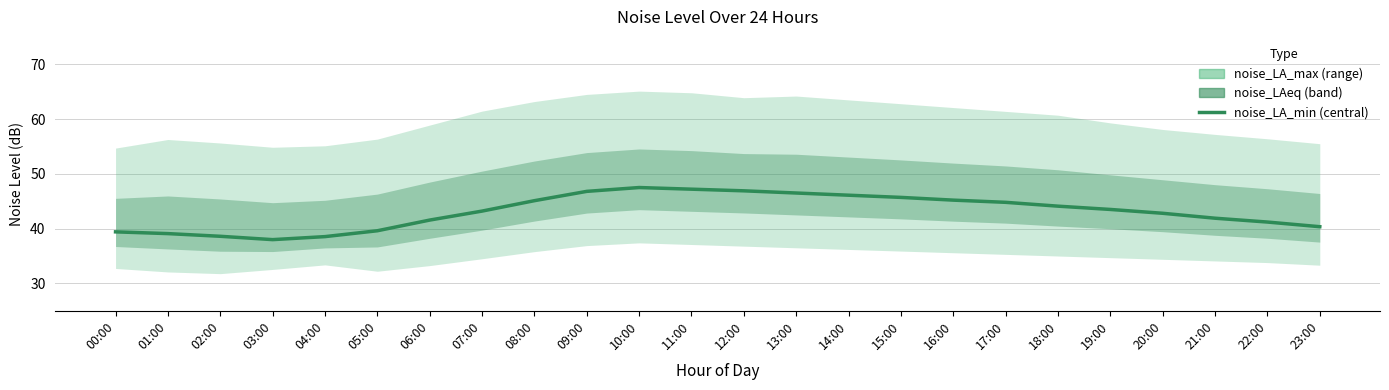

Rank the categories by value from highest to lowest.

10:00, 11:00, 12:00, 09:00, 13:00, 14:00, 15:00, 16:00, 08:00, 17:00, 18:00, 19:00, 07:00, 20:00, 21:00, 06:00, 22:00, 23:00, 05:00, 00:00, 01:00, 02:00, 04:00, 03:00